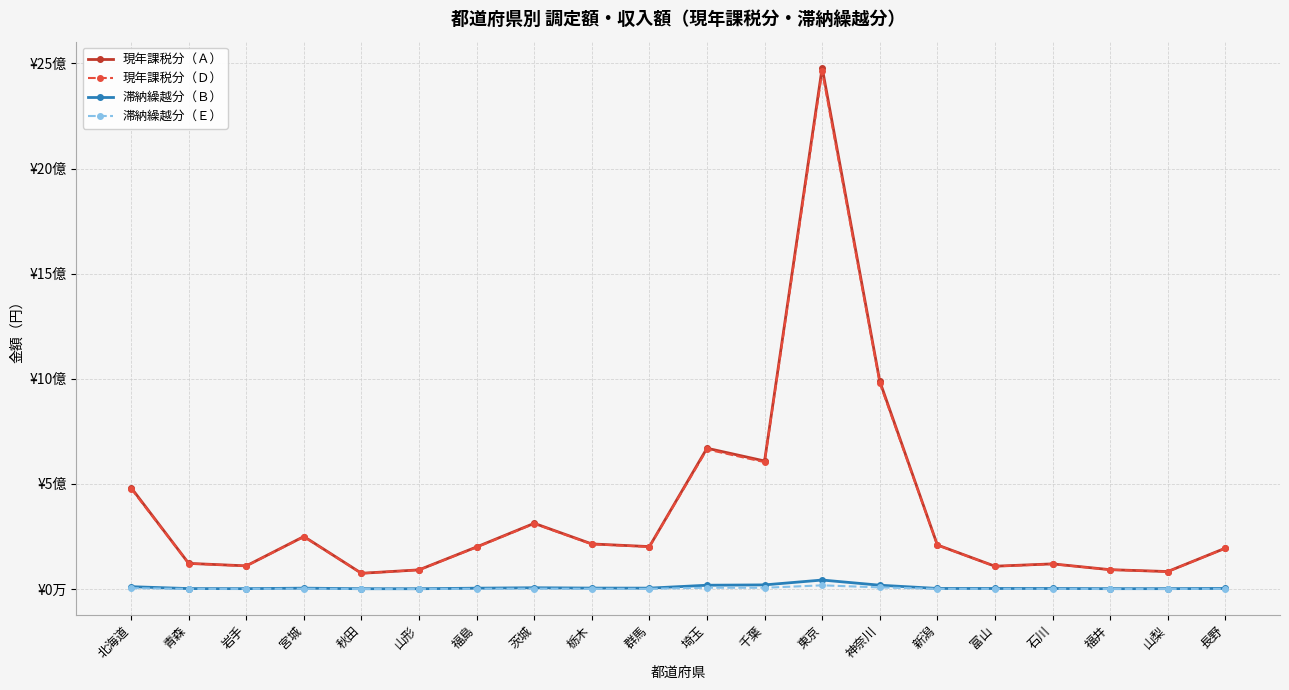

Is it true that 滞納繰越分（Ｂ） equals 19686785 at 千葉?

True